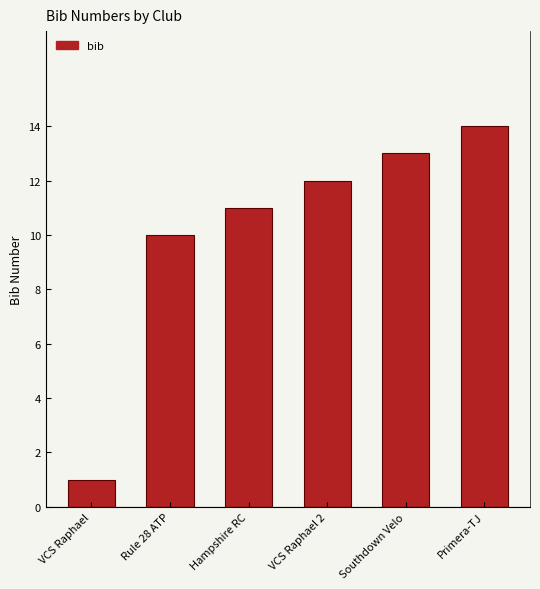

True or false: the data shows 13 at Southdown Velo.

True